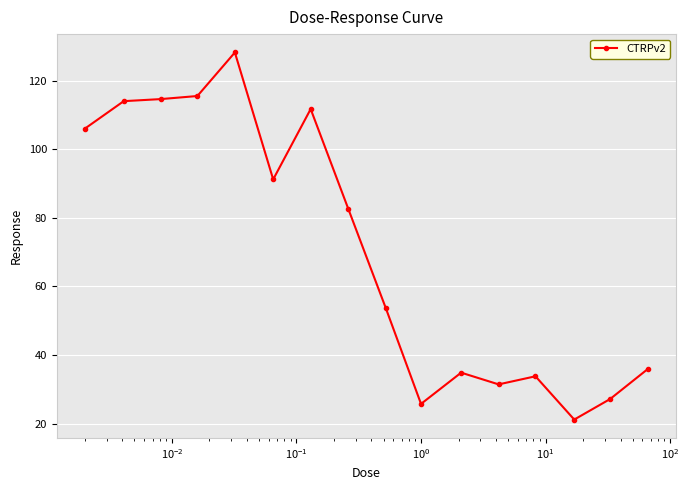

True or false: the data has more than 2 interior local peaks.

True